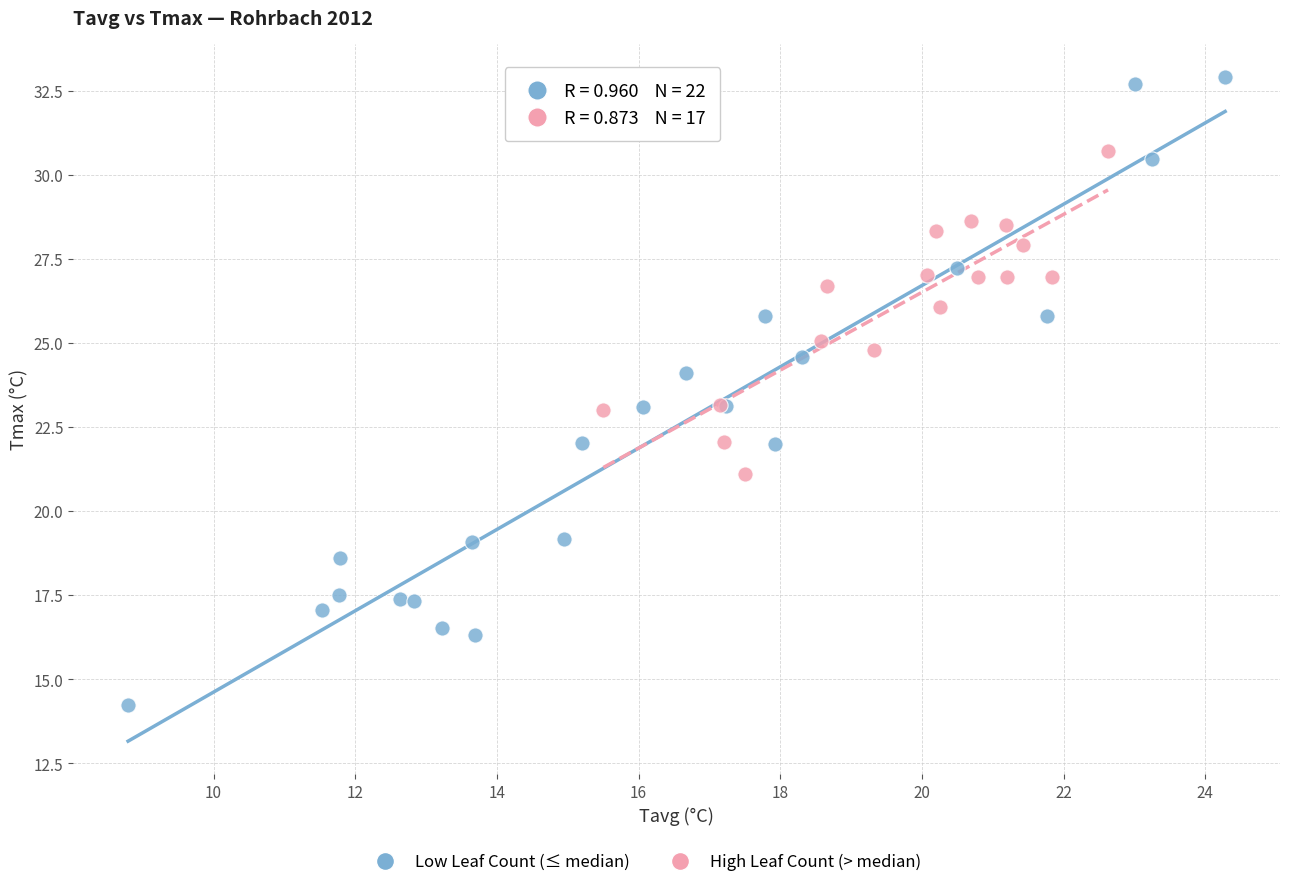

Which series contains the lowest Y value?

Low Leaf Count (≤ median)